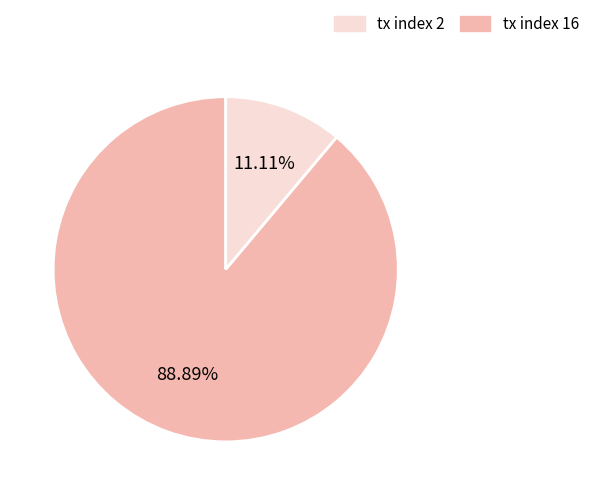

Is there a majority slice in this chart?

Yes